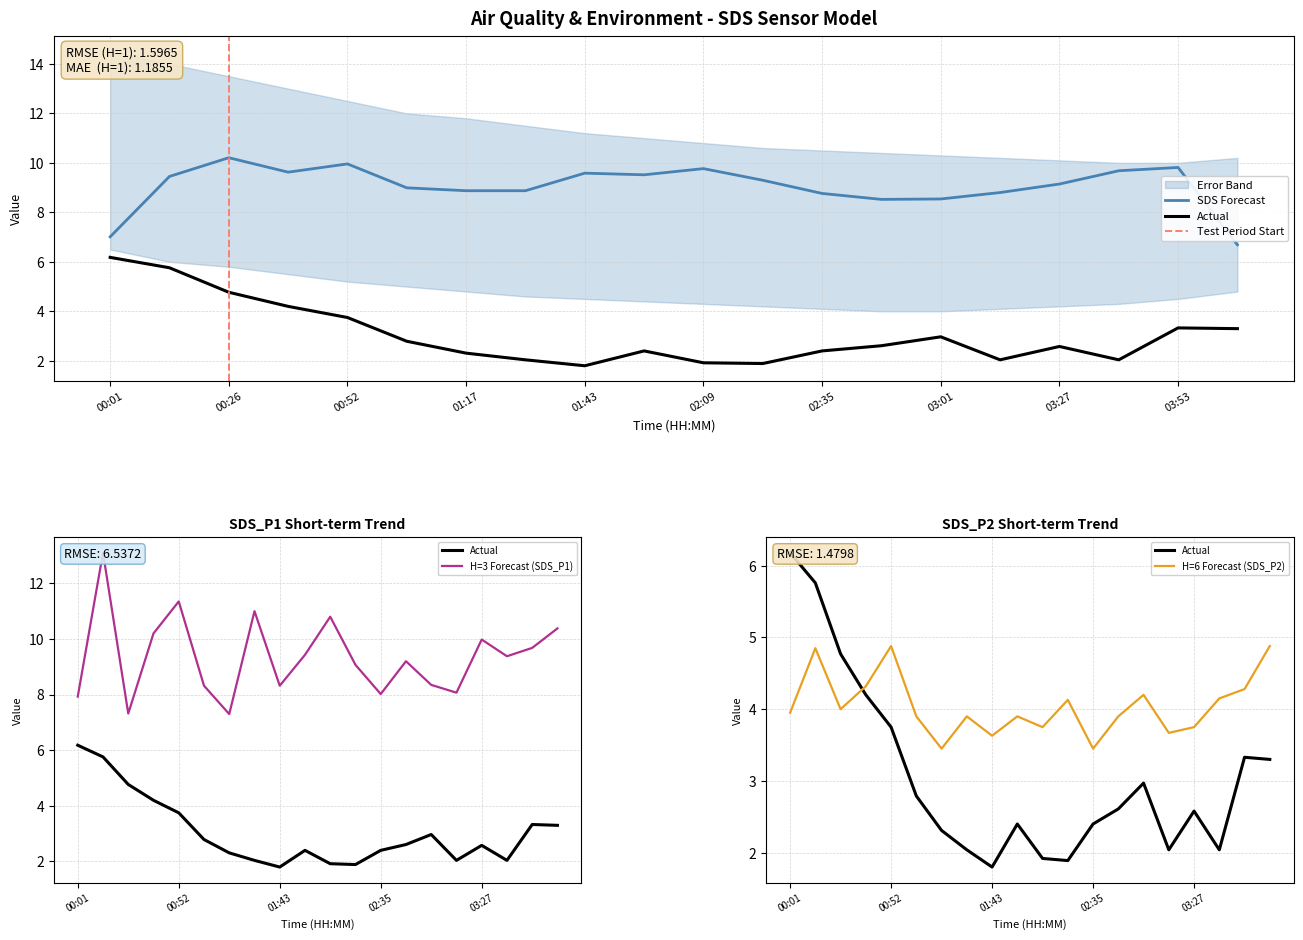

What is the spread (max minus min) of values at 02:35?

5.6